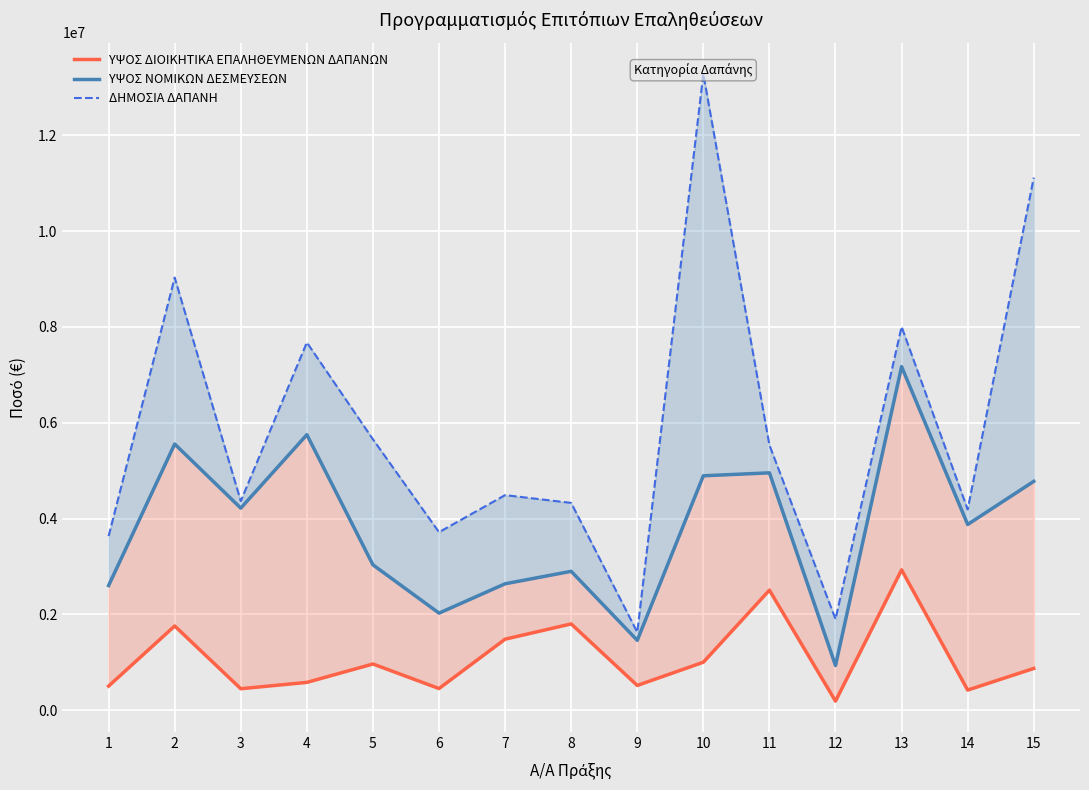

What is the total value across all series at 10?

19177623.8